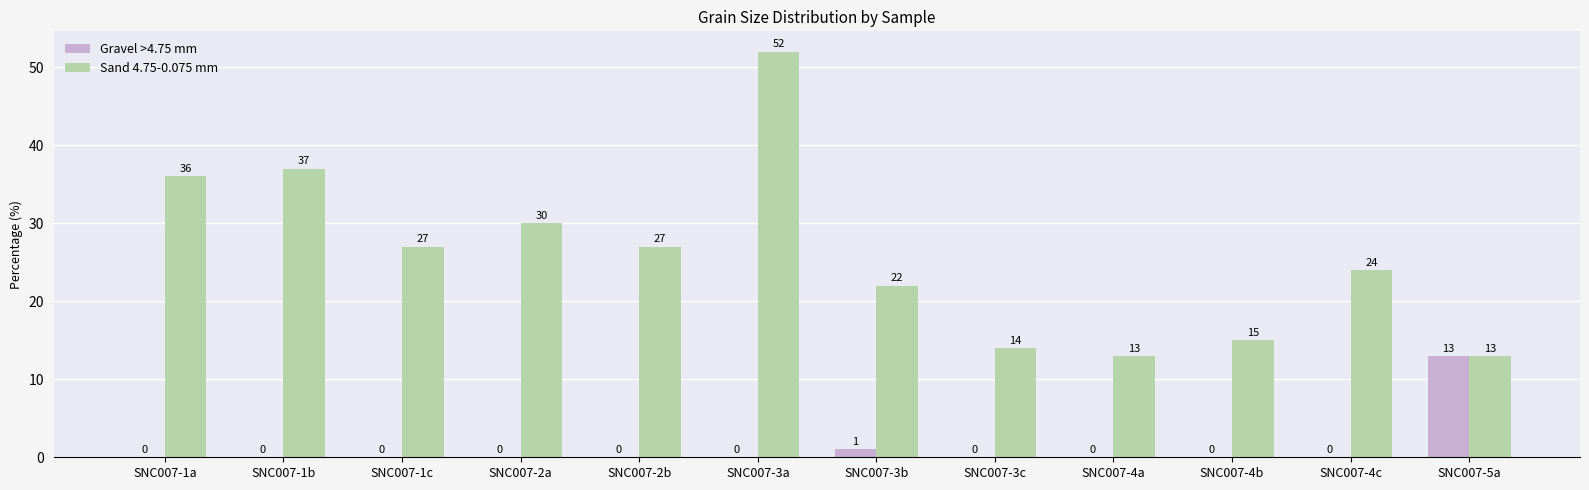

At which label does Sand 4.75-0.075 mm reach its peak?

SNC007-3a